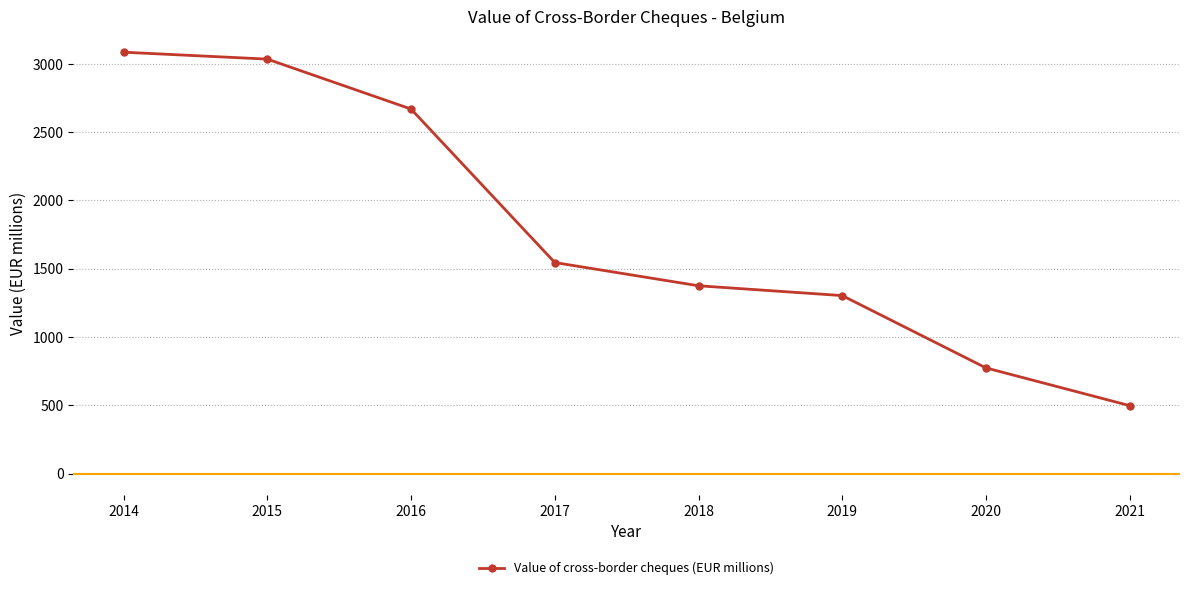

How many values exceed 1545?

4